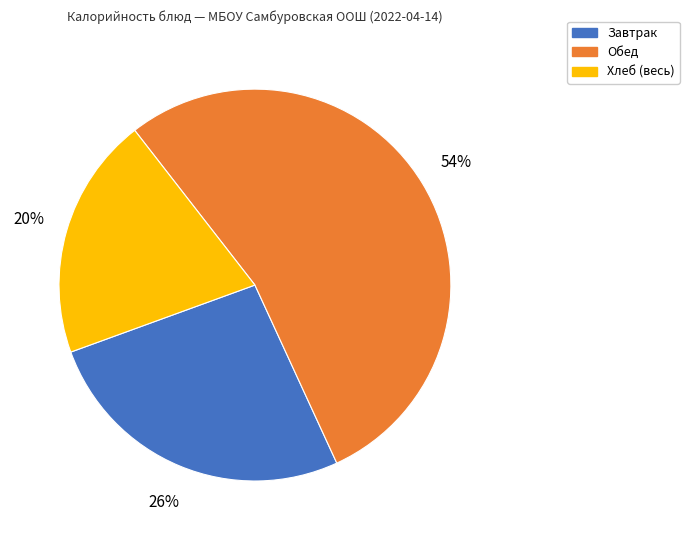

To the nearest percent, what is the difference between the largest and smallest slice percentages?

34%